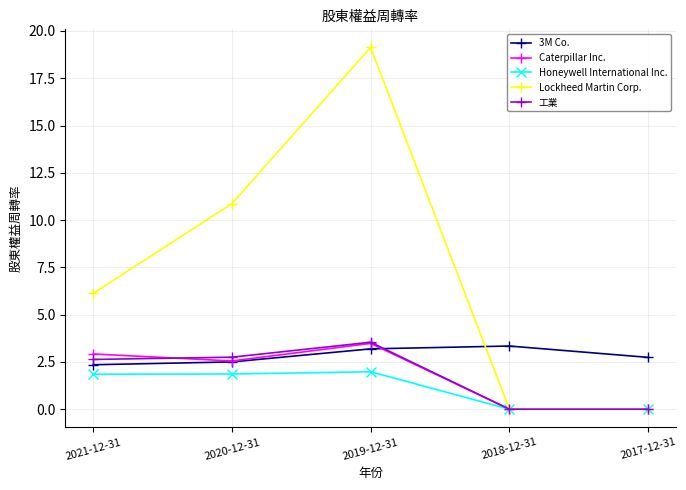

The value of 工業 at 2019-12-31 is 3.5. True or false?

True